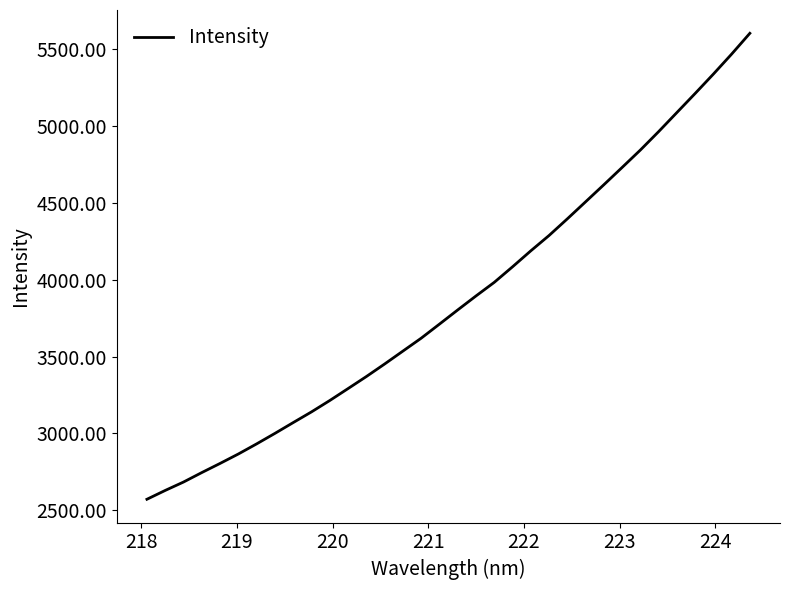

How many values exceed 3802?

17